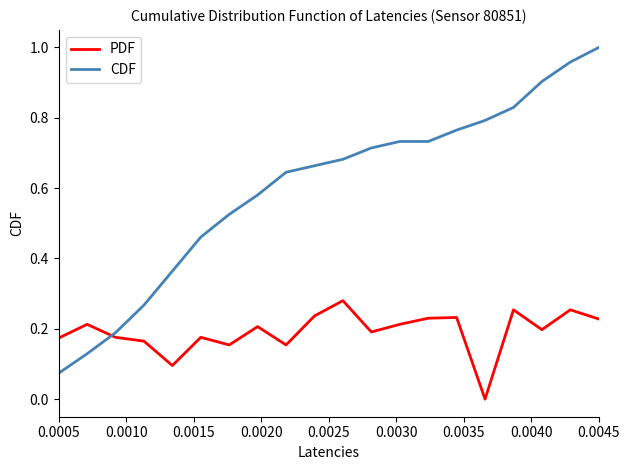

What is the difference between the maximum and minimum values in the CDF series?

0.9